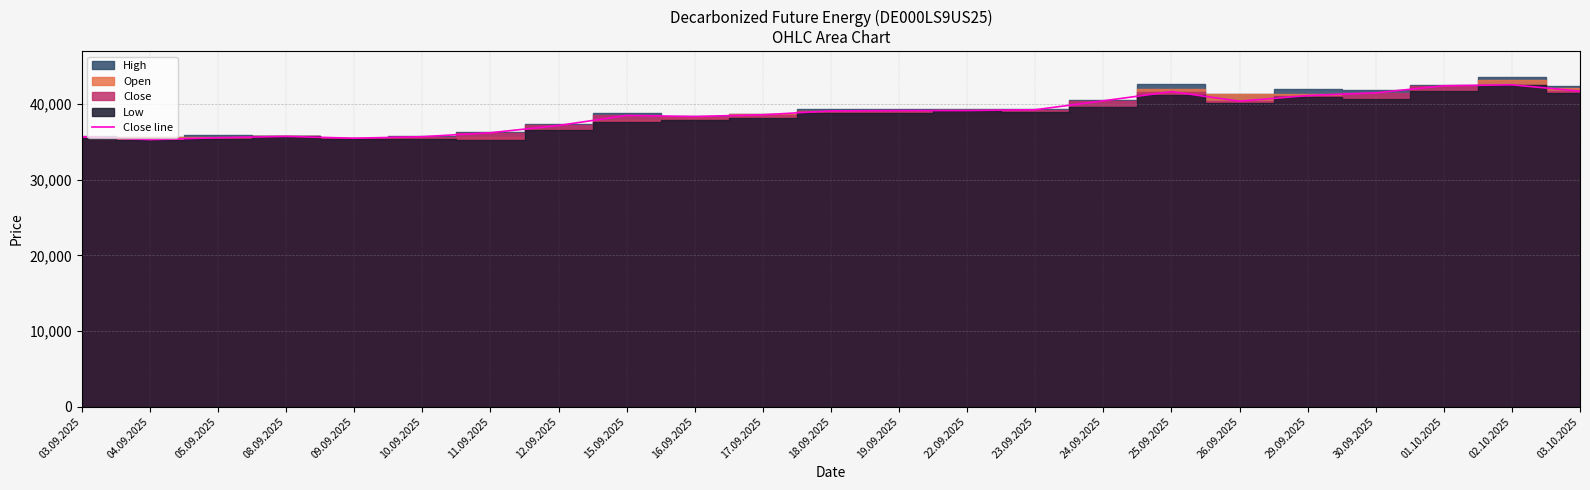

At which category does the data reach its first local peak?

08.09.2025